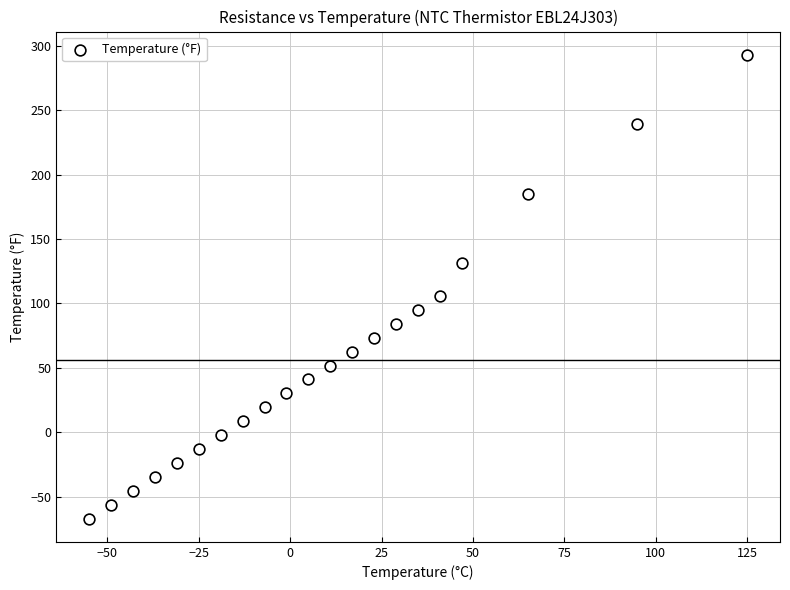

What Y value in the scatter plot is closest to 113?

105.8